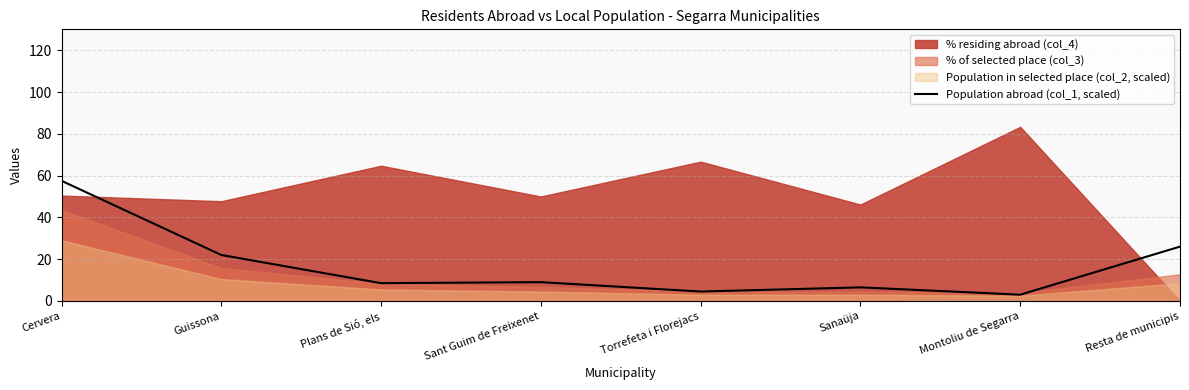

Where does the data first go above 9?

Cervera